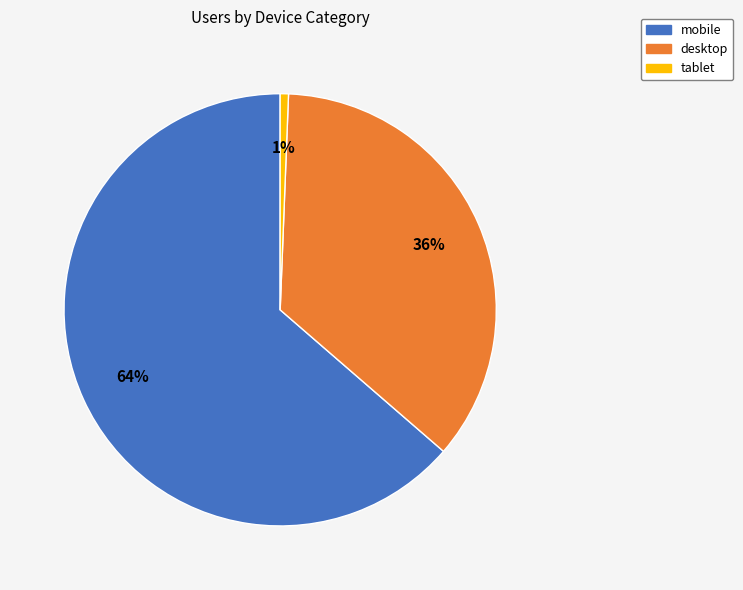

To the nearest percent, what portion does desktop represent?

36%